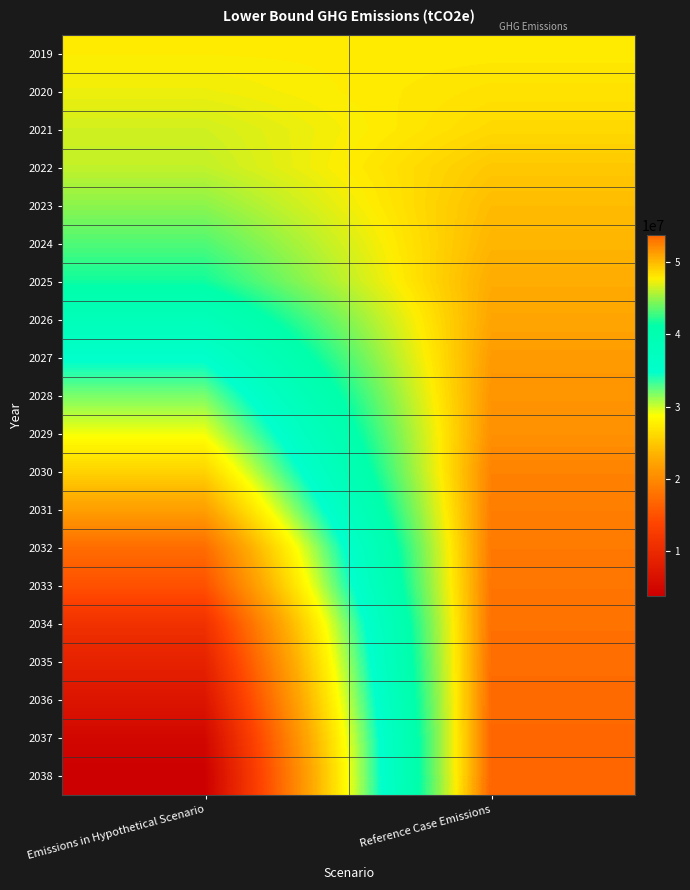

At Emissions in Hypothetical Scenario, list the series in order from largest to smallest.

2019, 2020, 2021, 2022, 2023, 2024, 2025, 2026, 2027, 2028, 2029, 2030, 2031, 2032, 2033, 2034, 2035, 2036, 2037, 2038